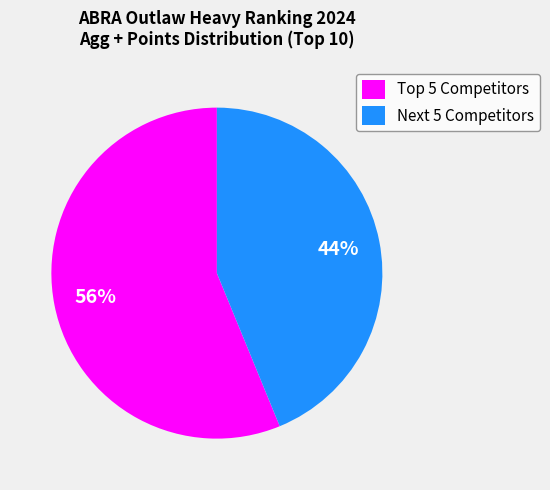

Rank the categories by value from lowest to highest.

Next 5 Competitors, Top 5 Competitors